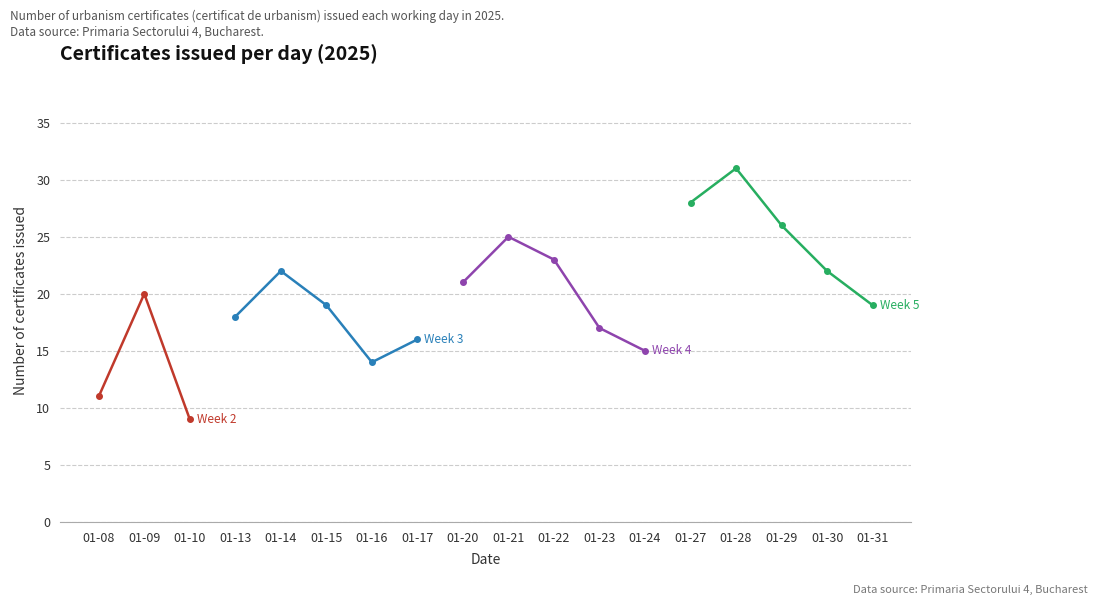

What is the difference between the highest and lowest values at 10?

11